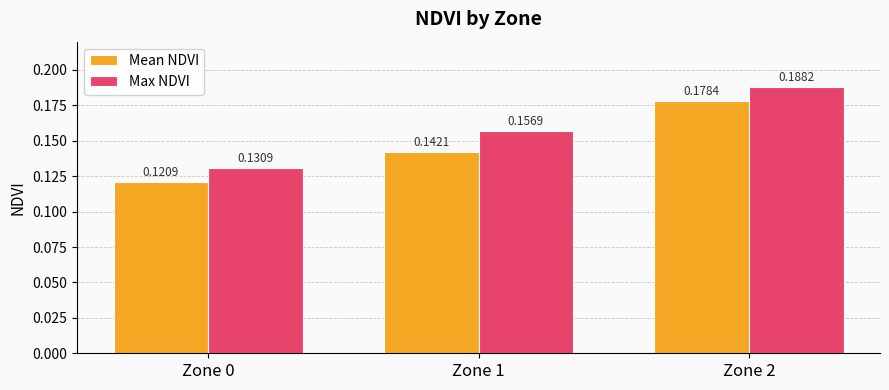

Rank the categories by Max NDVI value from highest to lowest.

Zone 2, Zone 1, Zone 0